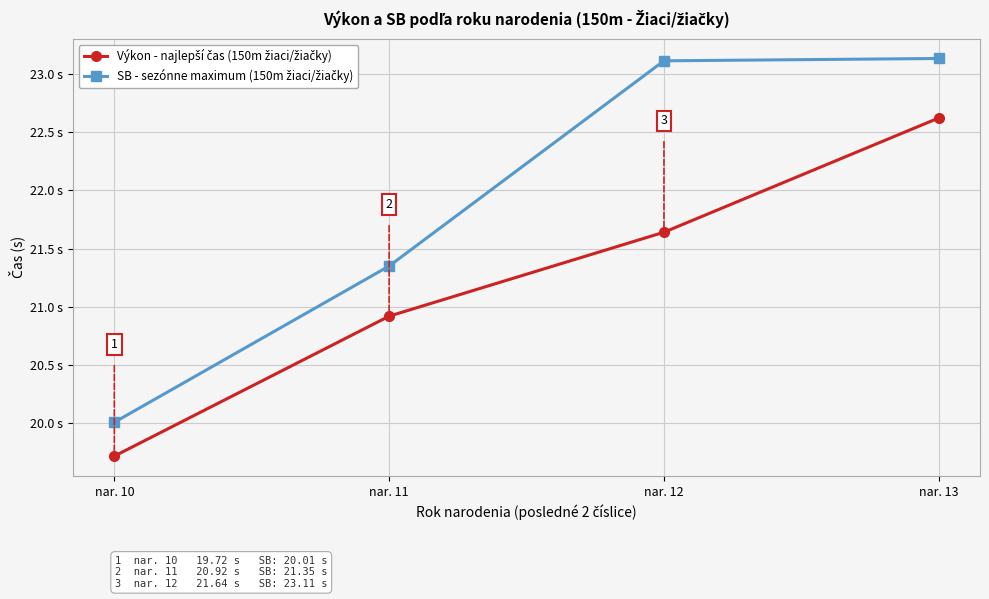

True or false: Výkon - najlepší čas (150m žiaci/žiačky) has more than 1 interior local peaks.

False